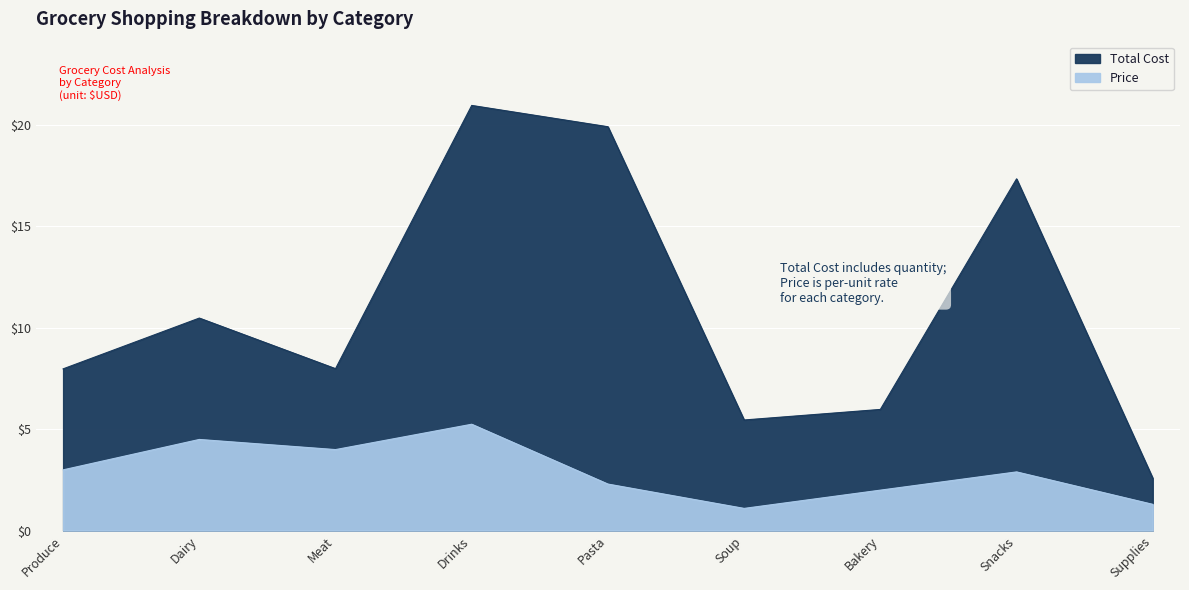

What is the approximate value of Total Cost at Snacks?

17.3